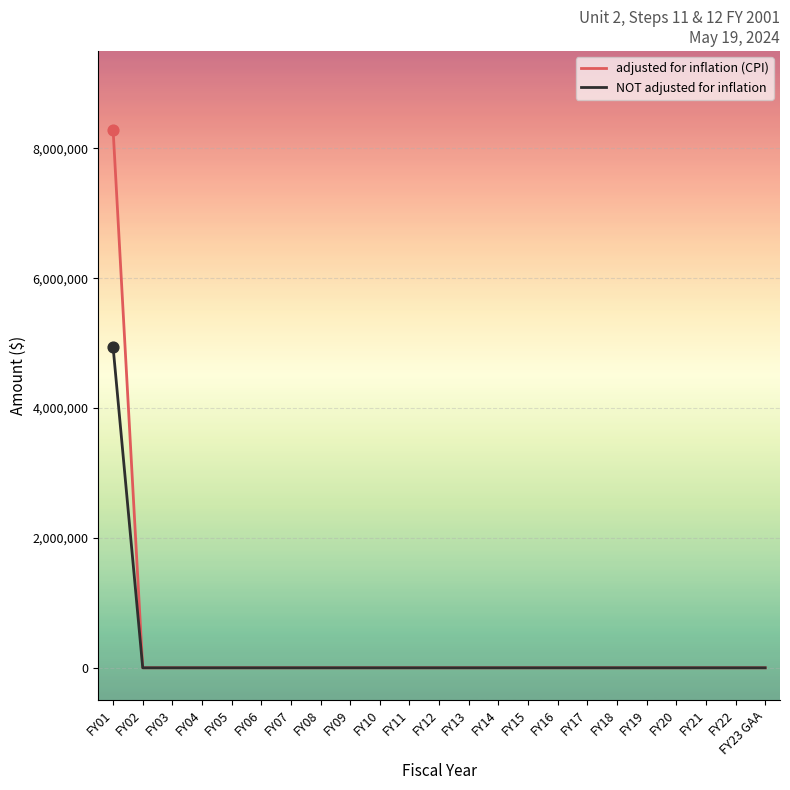

The value of adjusted for inflation (CPI) at FY03 is 3760056. True or false?

False